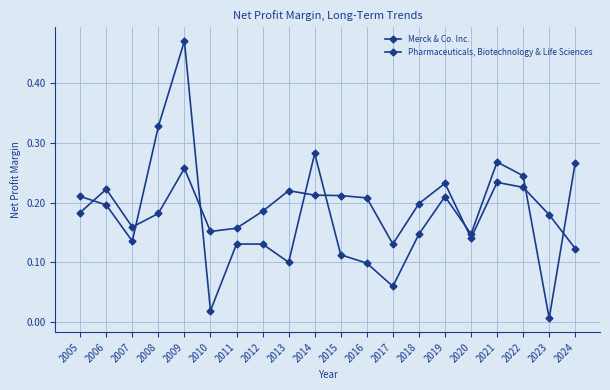

Reading left to right, list all the values displayed in this chart.

Merck & Co. Inc.: 0.2	0.2	0.1	0.3	0.5	0.0	0.1	0.1	0.1	0.3	0.1	0.1	0.1	0.1	0.2	0.1	0.3	0.2	0.0	0.3
Pharmaceuticals, Biotechnology & Life Sciences: 0.2	0.2	0.2	0.2	0.3	0.2	0.2	0.2	0.2	0.2	0.2	0.2	0.1	0.2	0.2	0.1	0.2	0.2	0.2	0.1